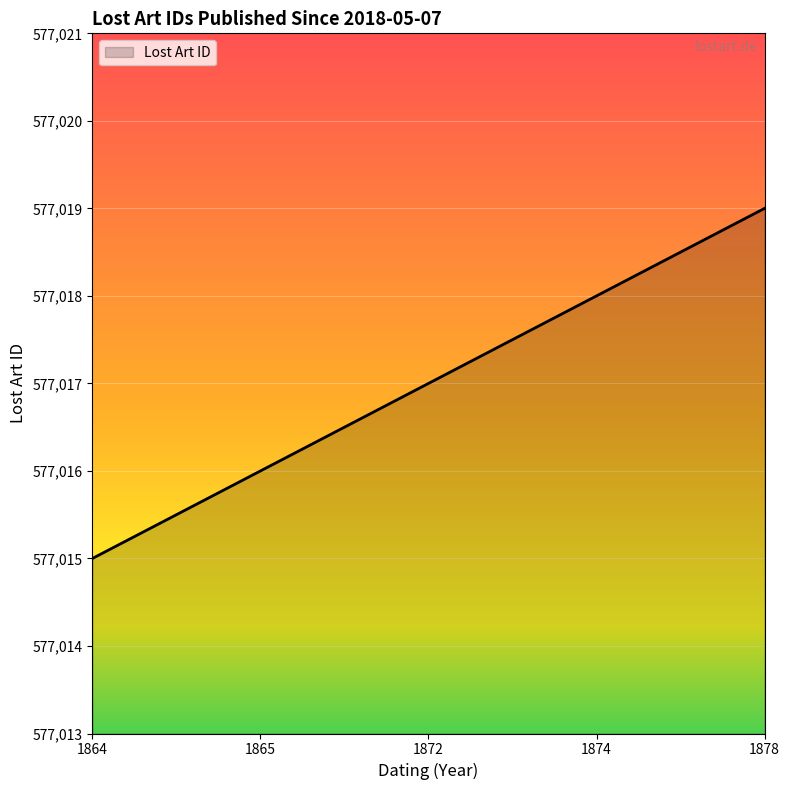

Which has a higher value, 1865 or 1874?

1874